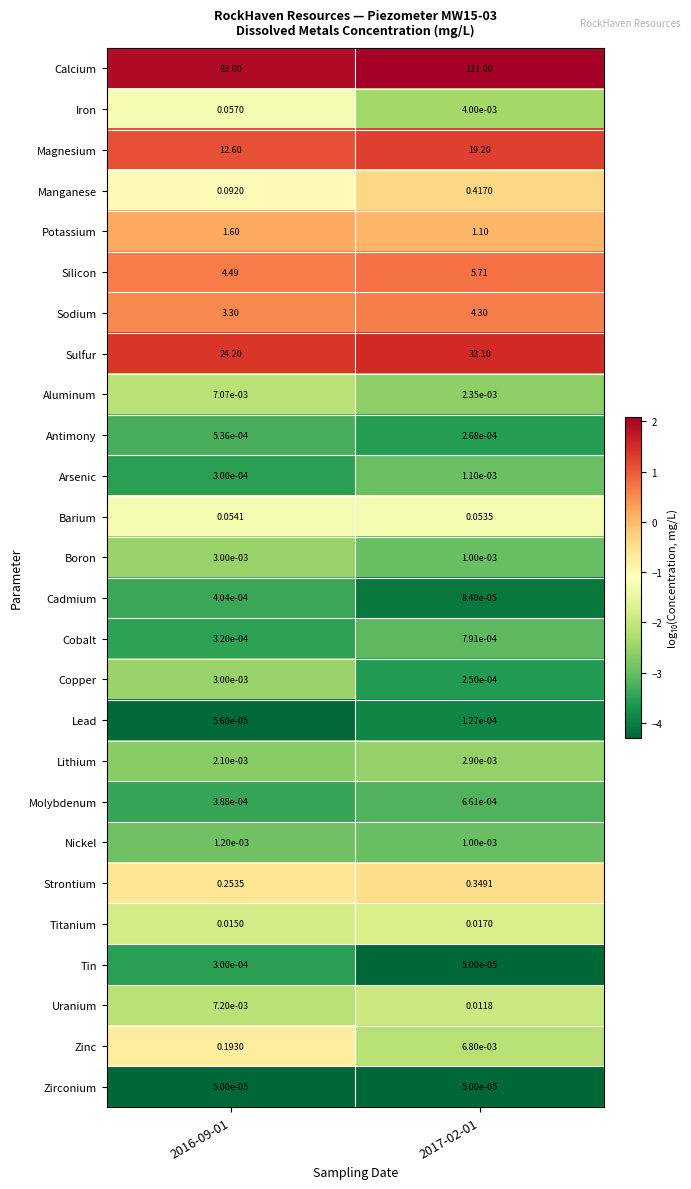

Which series has the largest total across all categories?

Calcium